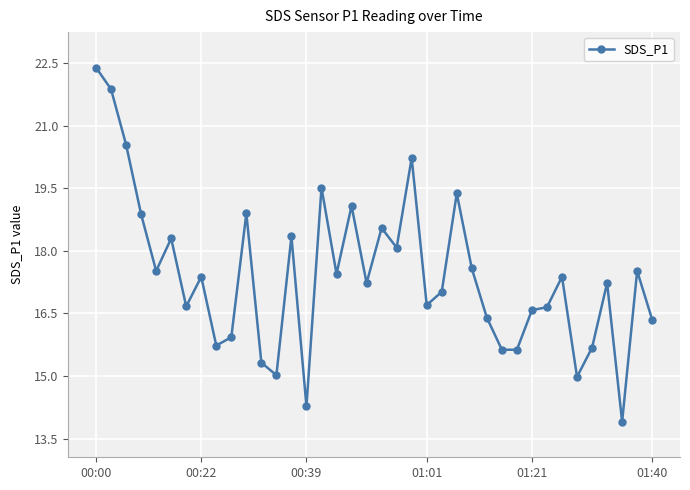

What is the maximum value shown in the chart?

22.4